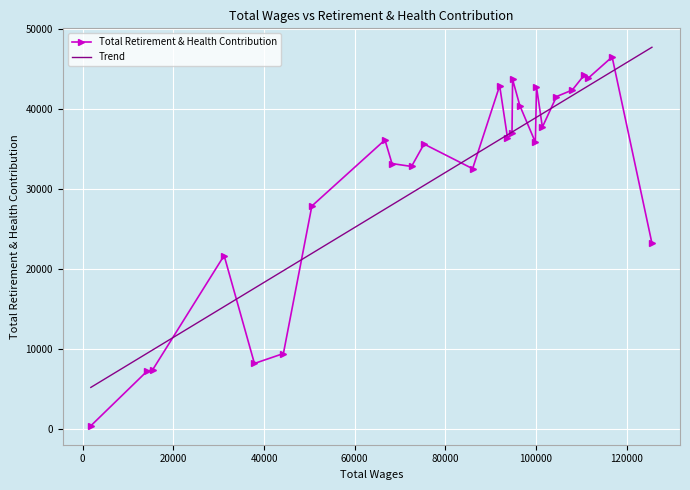

Reading left to right, what are all the values shown in this chart?

125567.0=23231	116783.0=46525	111545.0=43889	110647.0=44272	107990.0=42386	104506.0=41569	101402.0=37755	100097.0=42791	99861.0=35842	96424.0=40440	94827.0=43711	94699.0=36977	93698.0=36447	91974.0=42925	86006.0=32557	75289.0=35638	72532.0=32836	68226.0=33196	66673.0=36155	50546.0=27891	44270.0=9453	37879.0=8216	31194.0=21705	15436.0=7431	14183.0=7245	1792.0=425